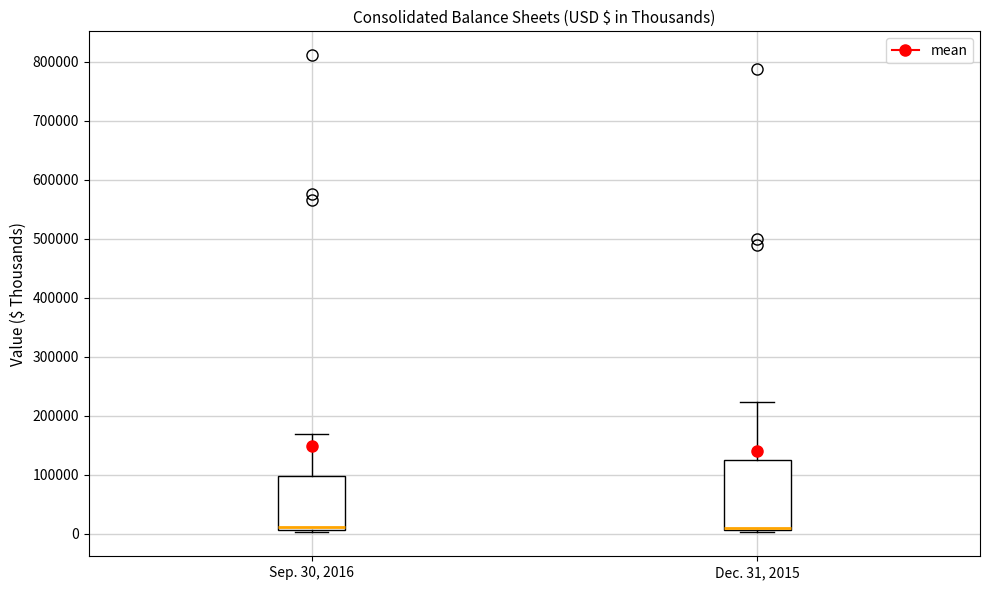

Where is the upper edge of the box for Dec. 31, 2015 on the y-axis? The values are not printed on the chart, so give them approximately, as read against the axis.

120000